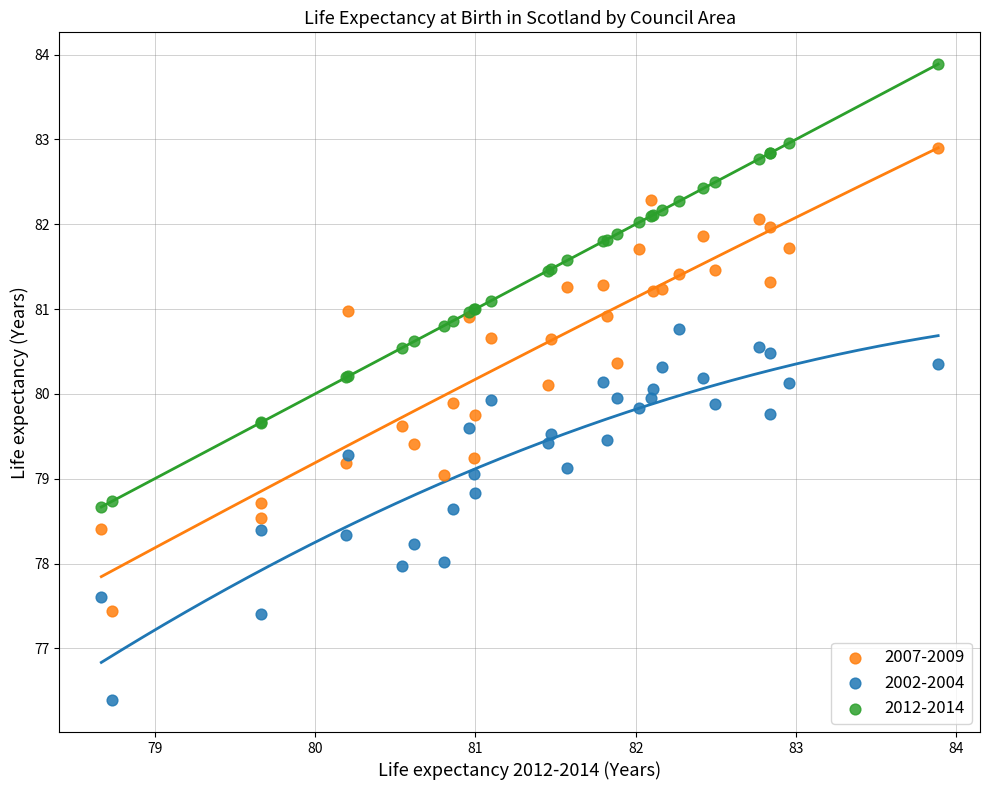

Which series reaches the maximum Y coordinate?

2012-2014